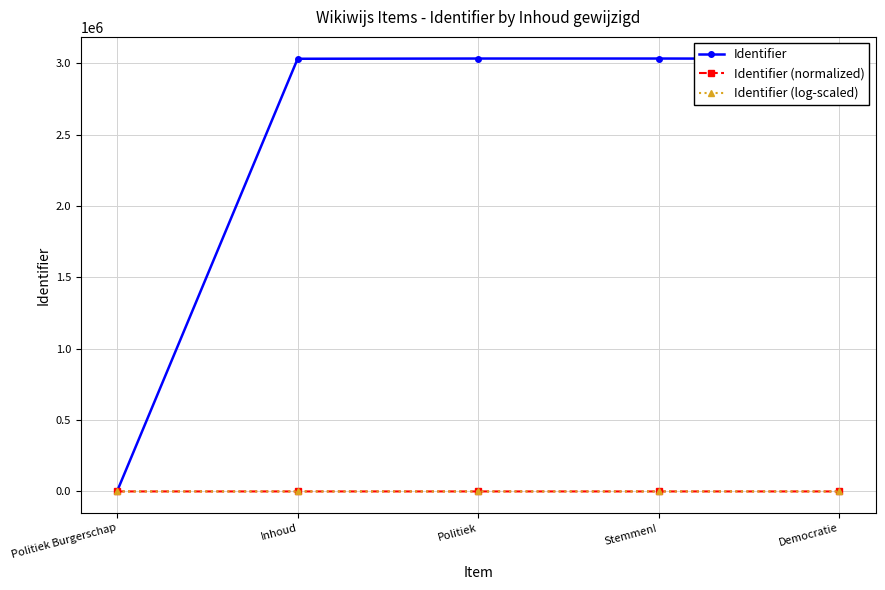

Which series has the largest total across all categories?

Identifier